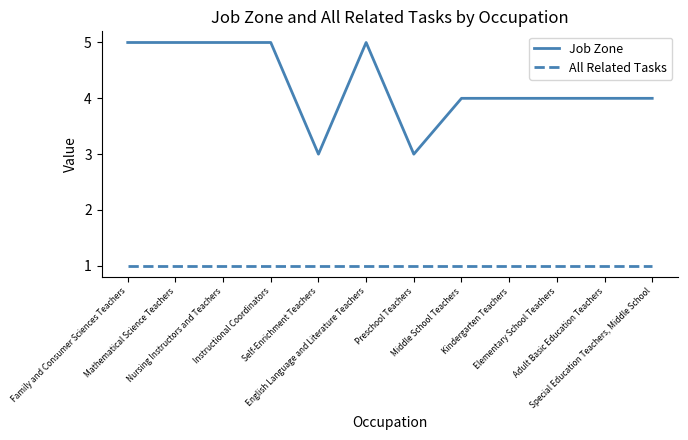

How many distinct data groups are displayed?

2